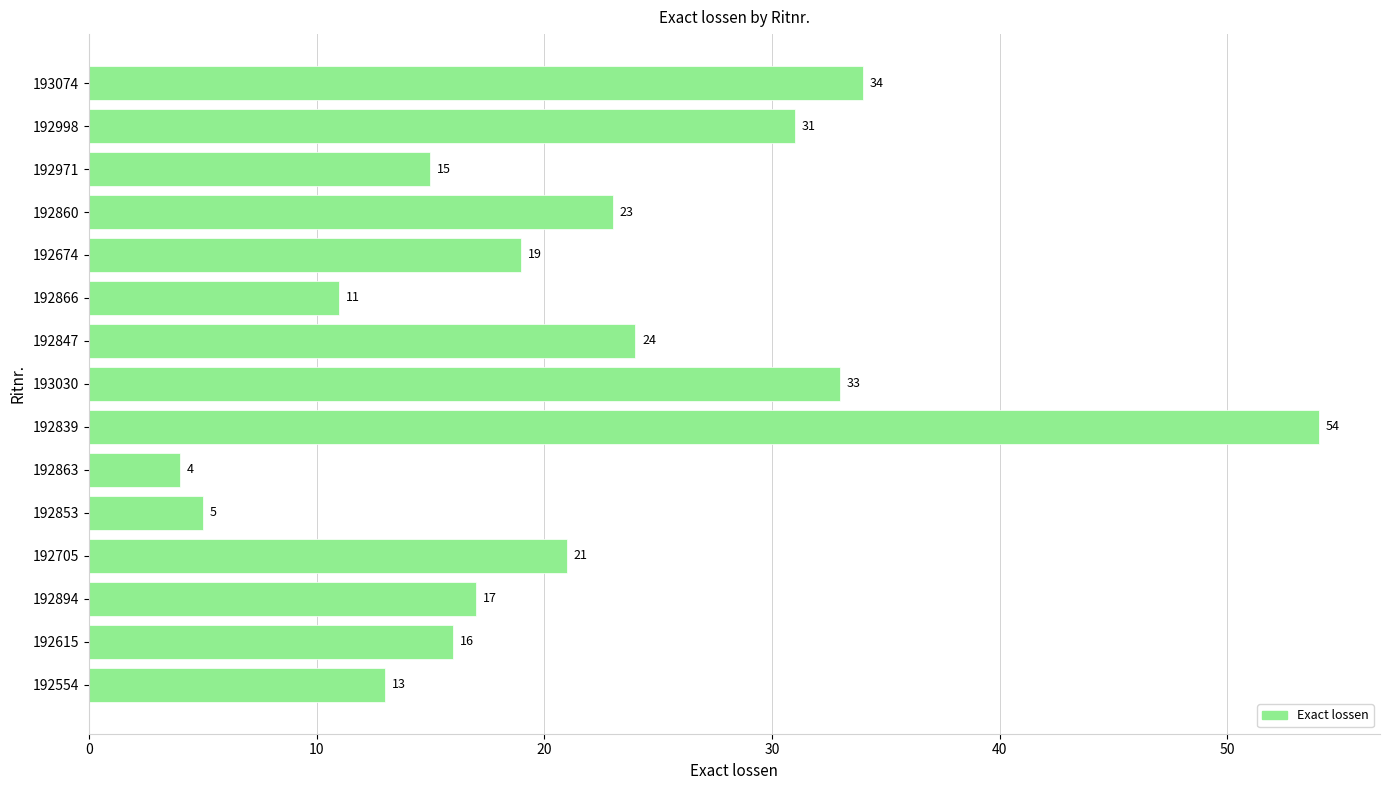

Approximately how many times larger is the value at 192839 compared to 192866?

4.9